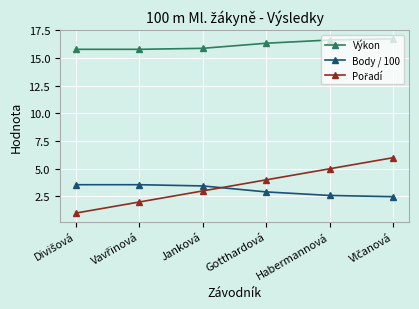

What is the total value across all series at Habermannová?

24.2